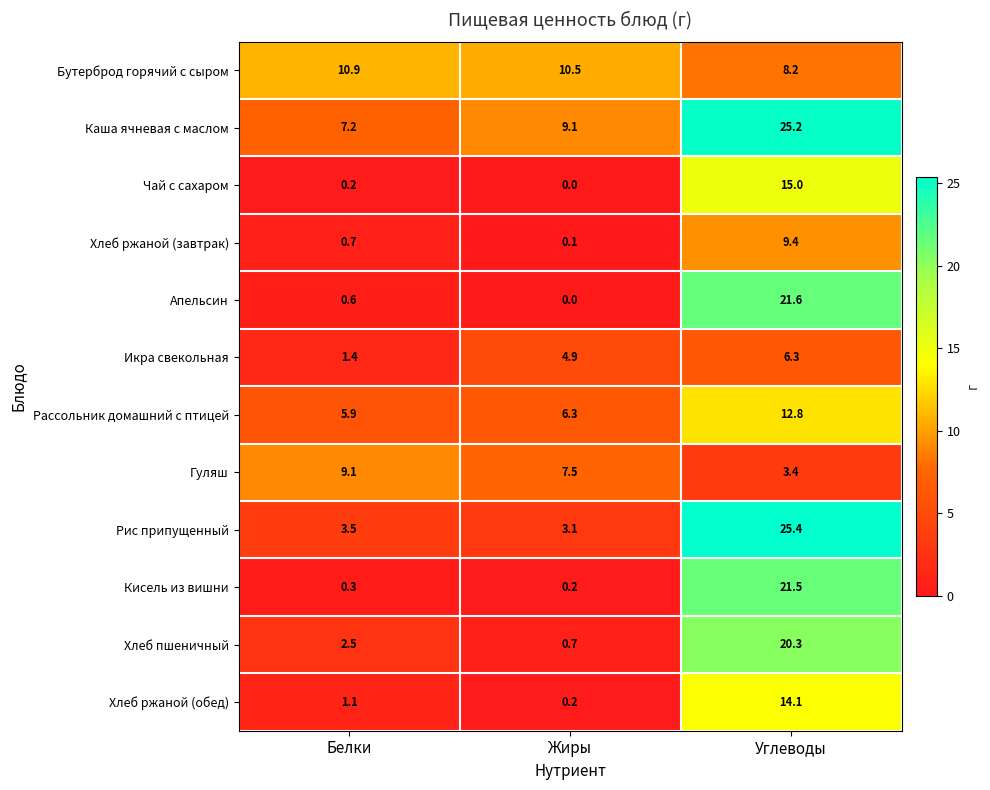

At Белки, list the series in order from smallest to largest.

Чай с сахаром, Кисель из вишни, Апельсин, Хлеб ржаной (завтрак), Хлеб ржаной (обед), Икра свекольная, Хлеб пшеничный, Рис припущенный, Рассольник домашний с птицей, Каша ячневая с маслом, Гуляш, Бутерброд горячий с сыром